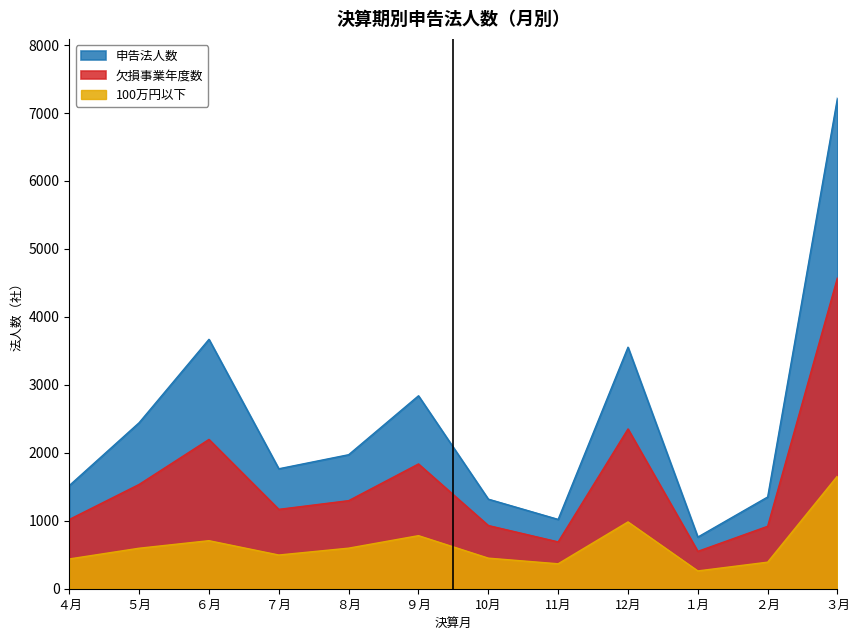

Which series changed the most between 10月 and ３月?

申告法人数